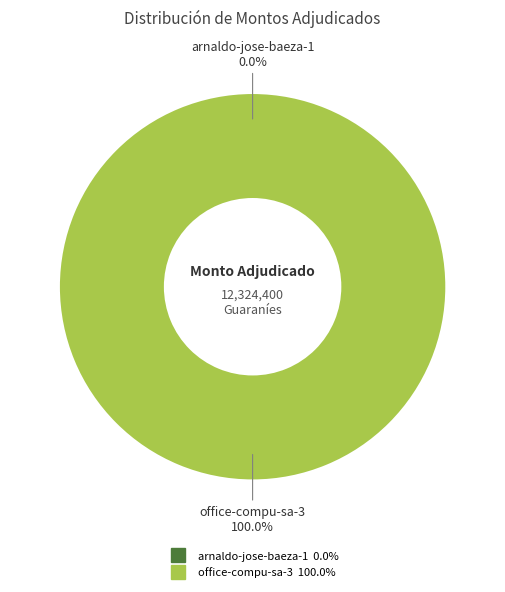

What is the change in value from arnaldo-jose-baeza-1 to office-compu-sa-3?

+12324400